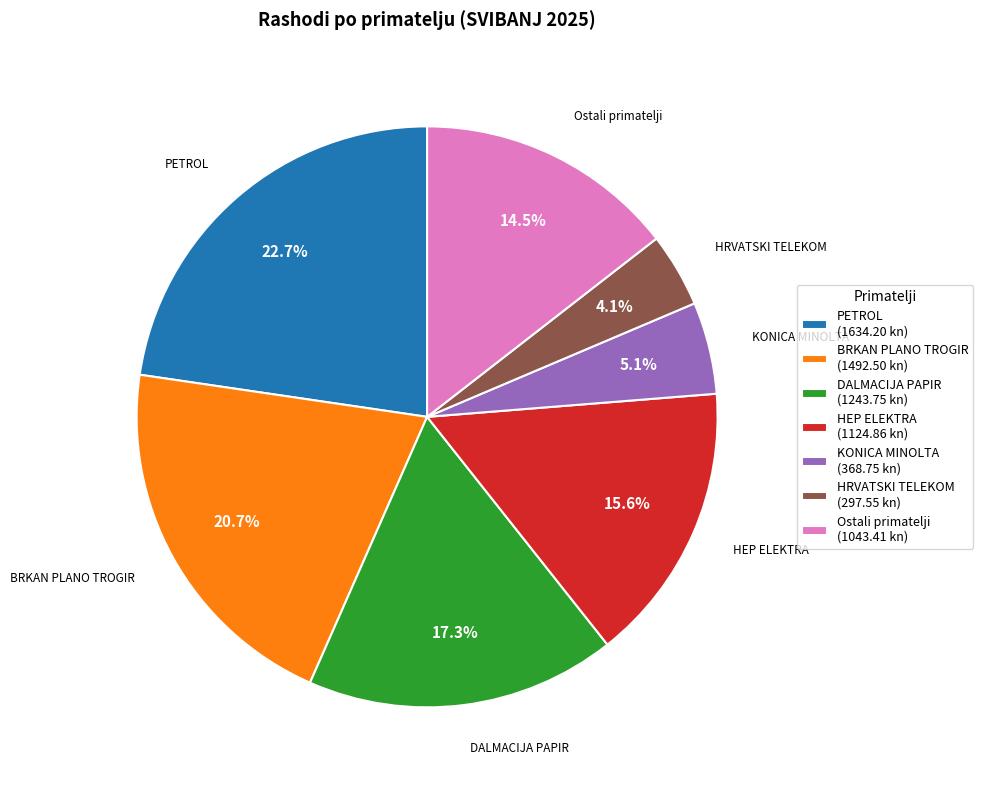

To the nearest percent, what is the average slice percentage?

14%